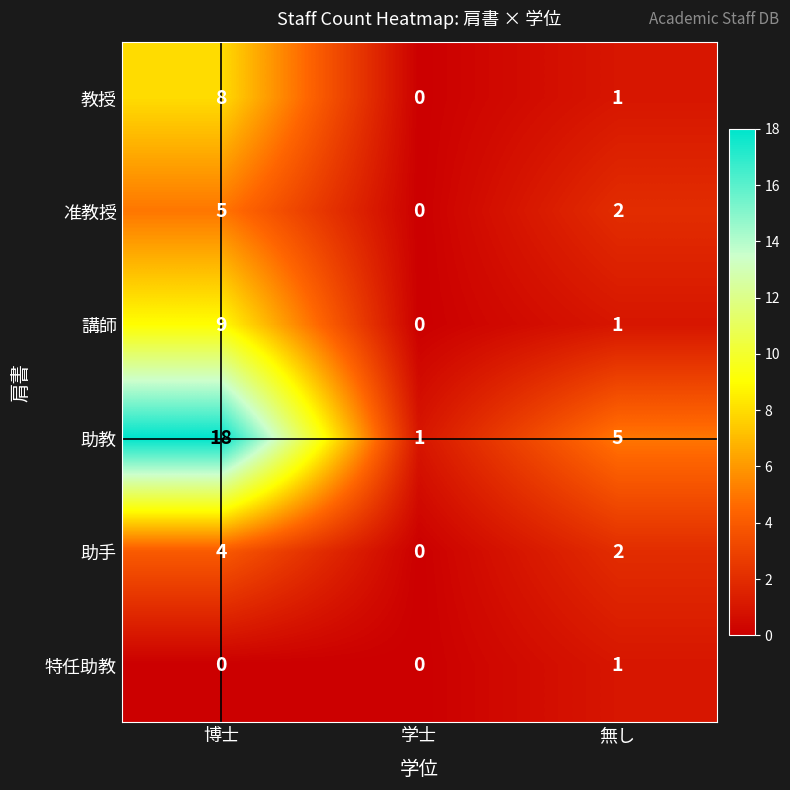

What is the sum of the 講師 values at 博士 and 無し?

10